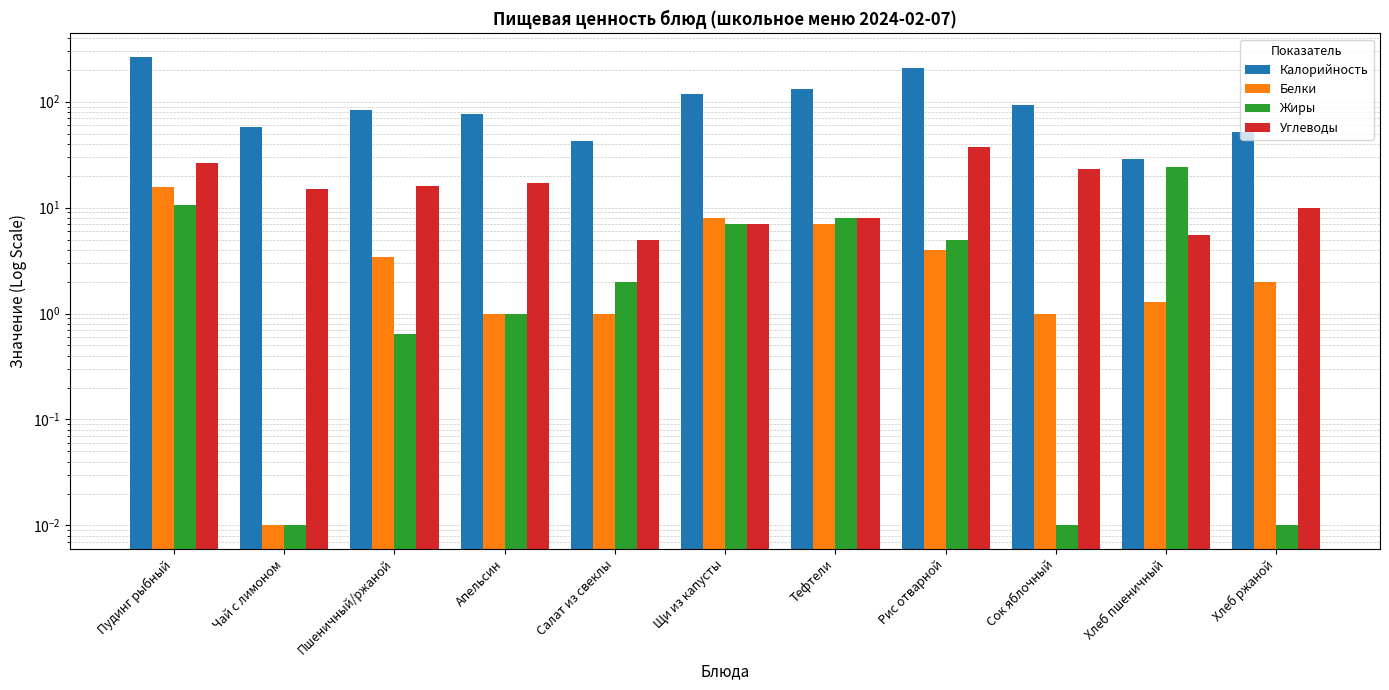

Reading left to right, what are all the values shown in this chart?

Калорийность: 265.0	58.0	84.0	76.0	43.0	118.0	132.0	210.0	94.0	29.0	52.0
Белки: 15.7	0.0	3.5	1.0	1.0	8.0	7.0	4.0	1.0	1.3	2.0
Жиры: 10.5	0.0	0.6	1.0	2.0	7.0	8.0	5.0	0.0	24.0	0.0
Углеводы: 26.6	15.0	16.1	17.0	5.0	7.0	8.0	37.0	23.0	5.5	10.0